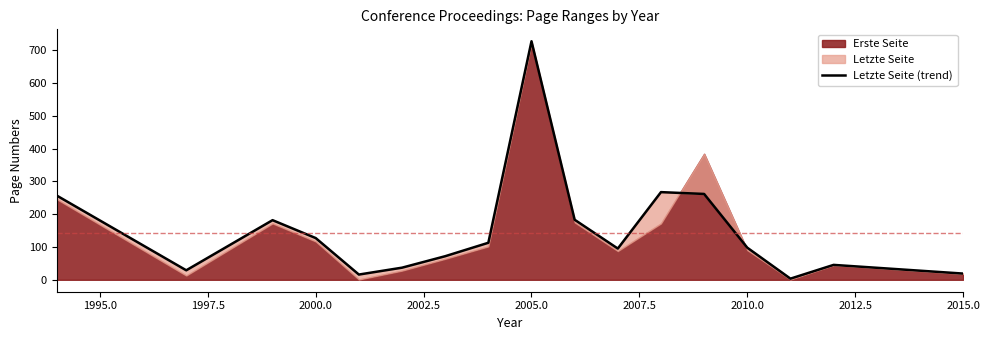

What is the difference between the maximum and minimum values?

724.5